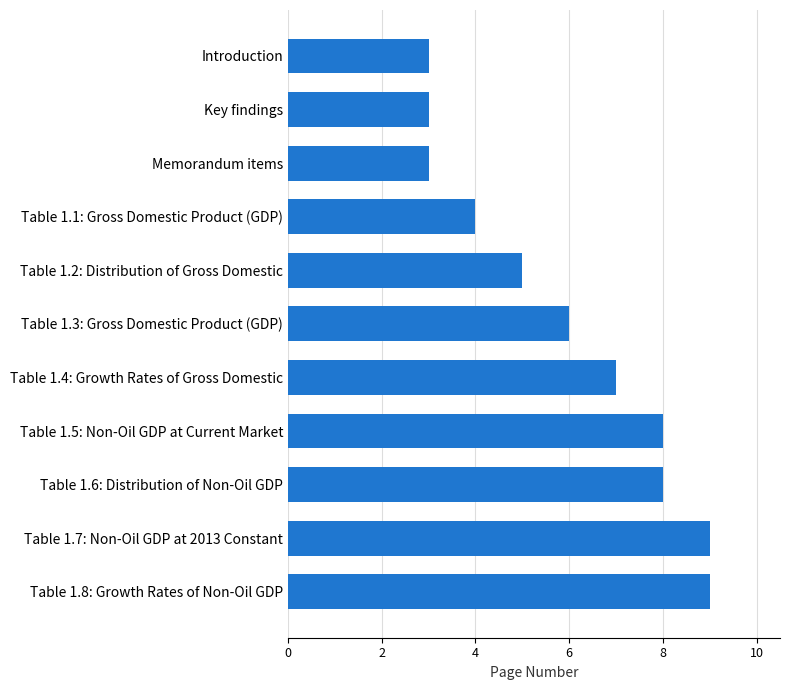

What is the minimum value shown in the chart?

3